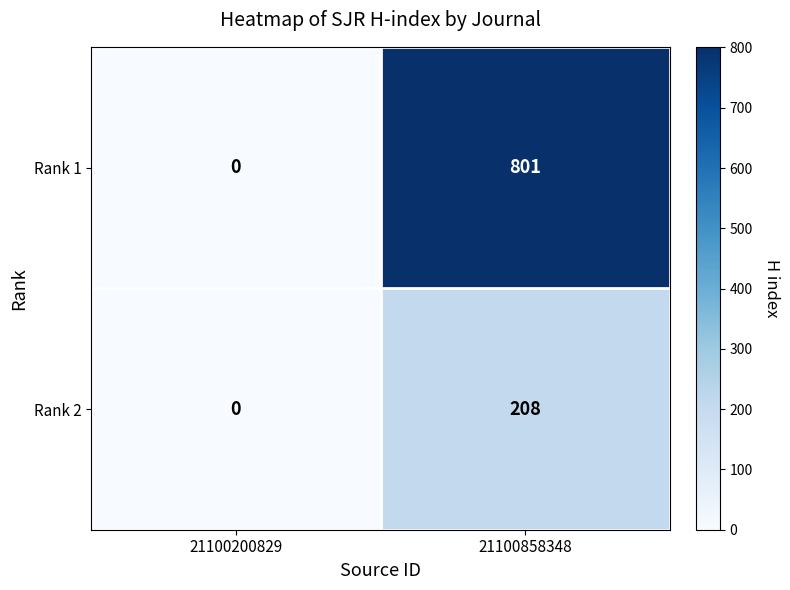

What is the average value of the Rank 2 series?

104